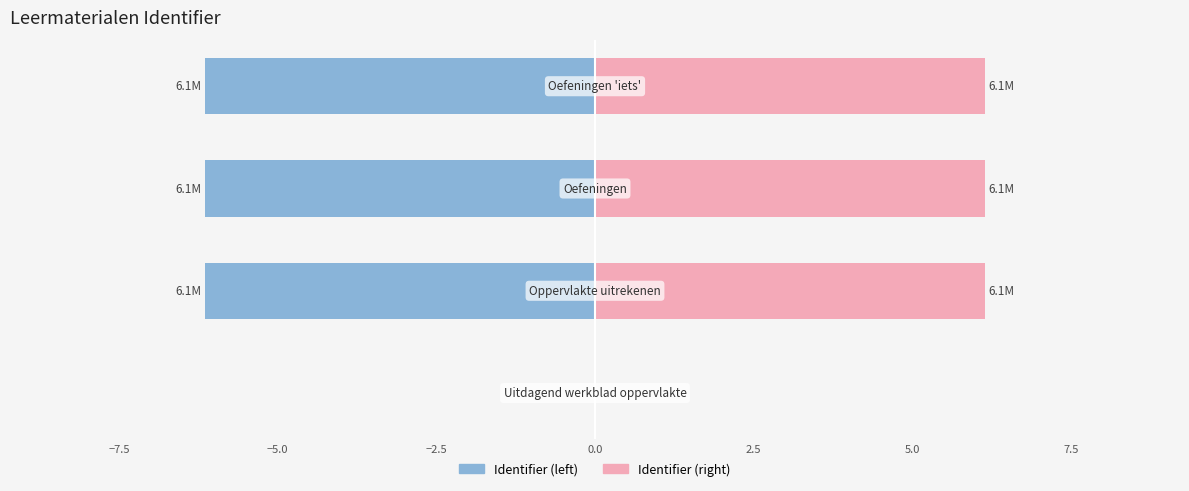

How many categories are shown in the chart?

4